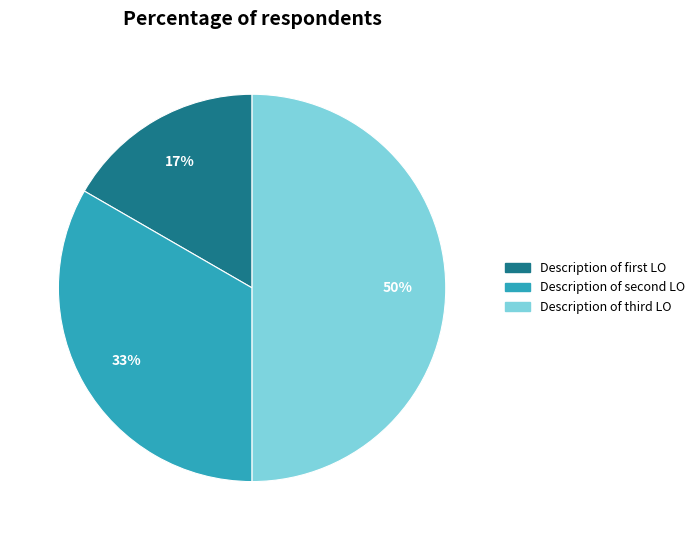

Which slice is the smallest?

Description of first LO